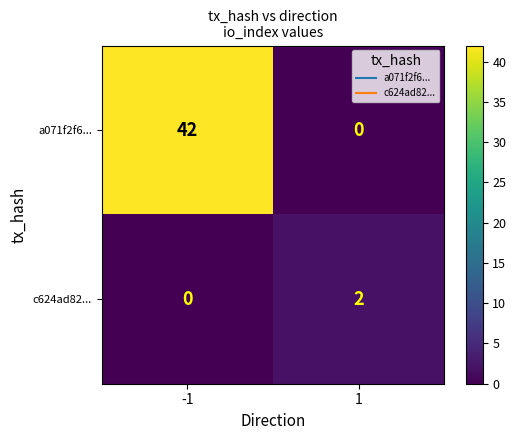

What is the total value across all series at 1?

2